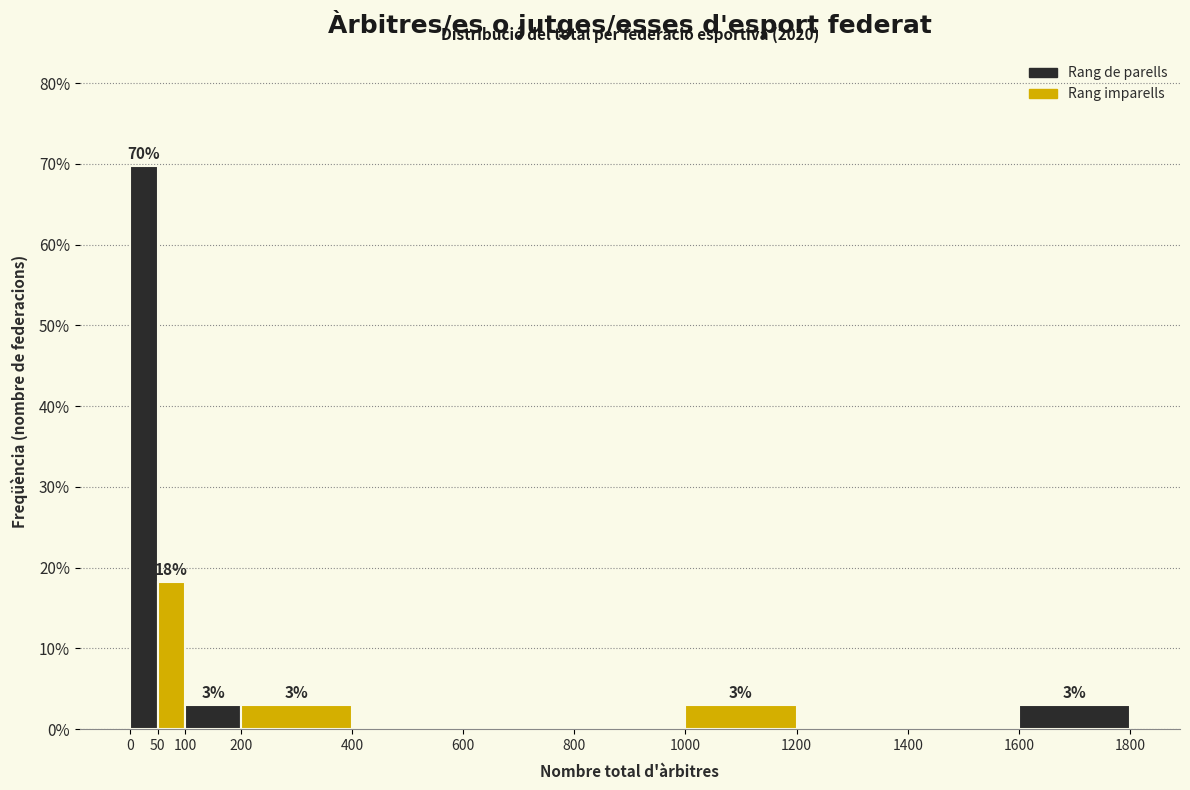

Which range on the x-axis has the tallest bar?

0 to 50